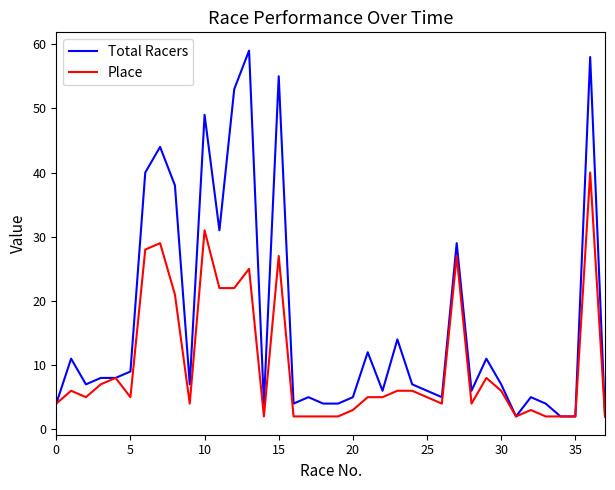

Which series has the largest range (max minus min)?

Total Racers